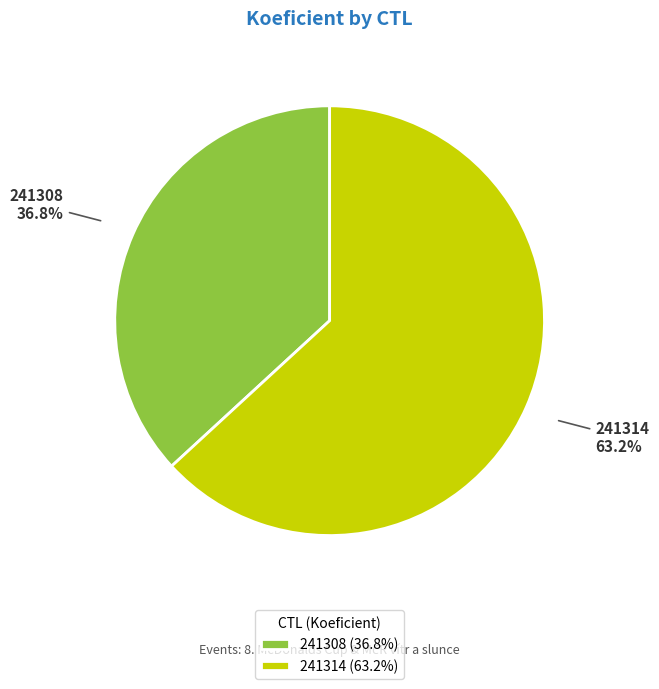

How many slices are in this pie chart?

2